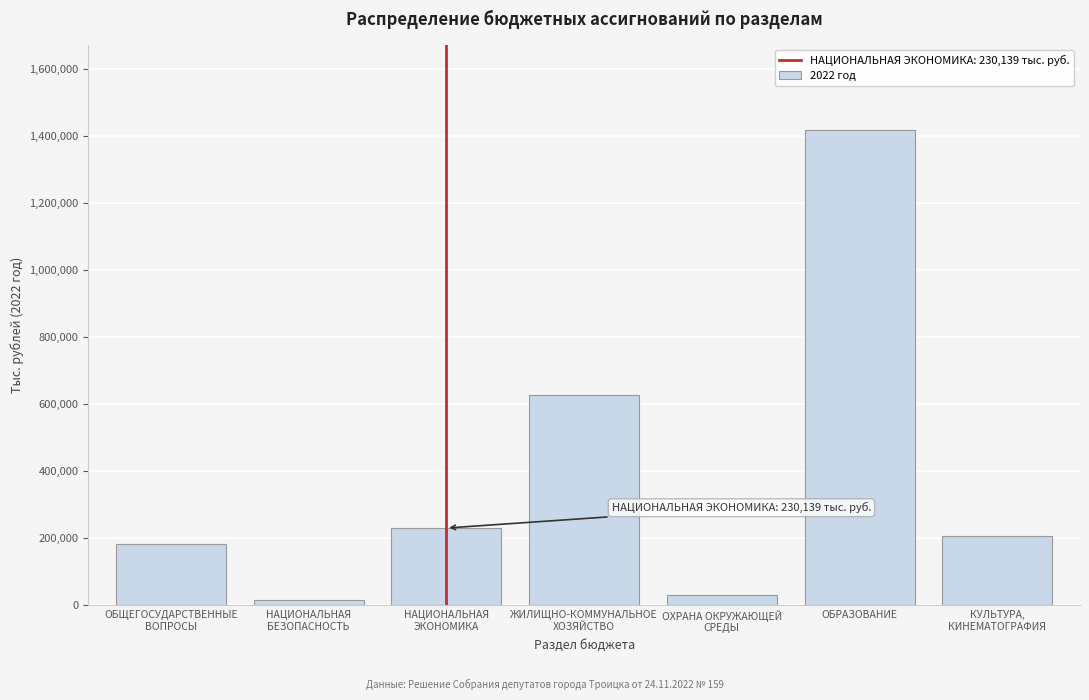

Reading left to right, extract all data points from this chart.

182452.3	16484.7	230139.2	626527.9	28904.4	1418821.9	206707.2